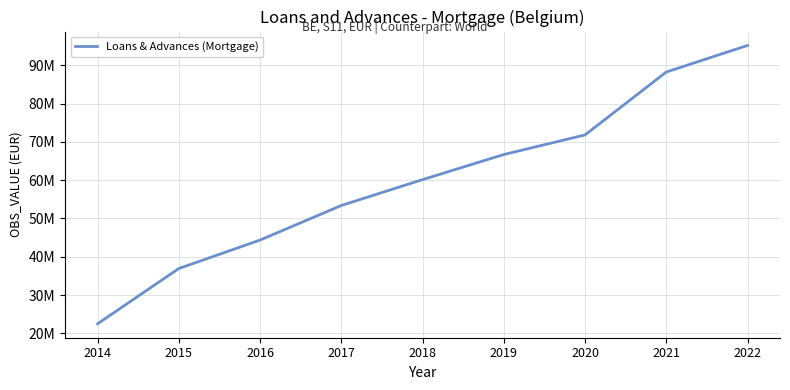

What is the sum of the values at 2017 and 2016?

97753294